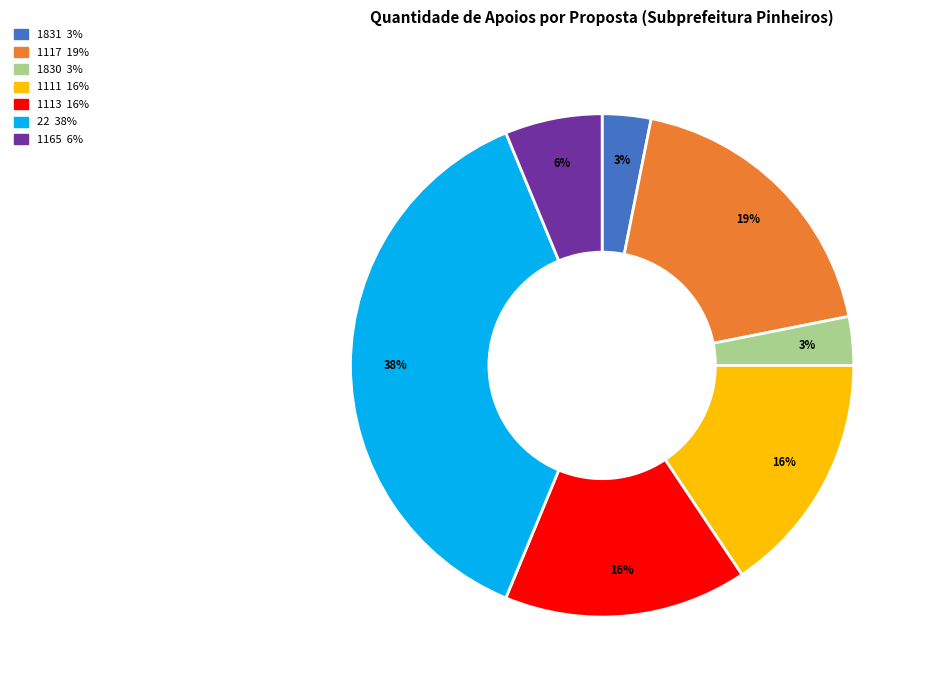

Does 1117 account for over 50% of the chart?

No